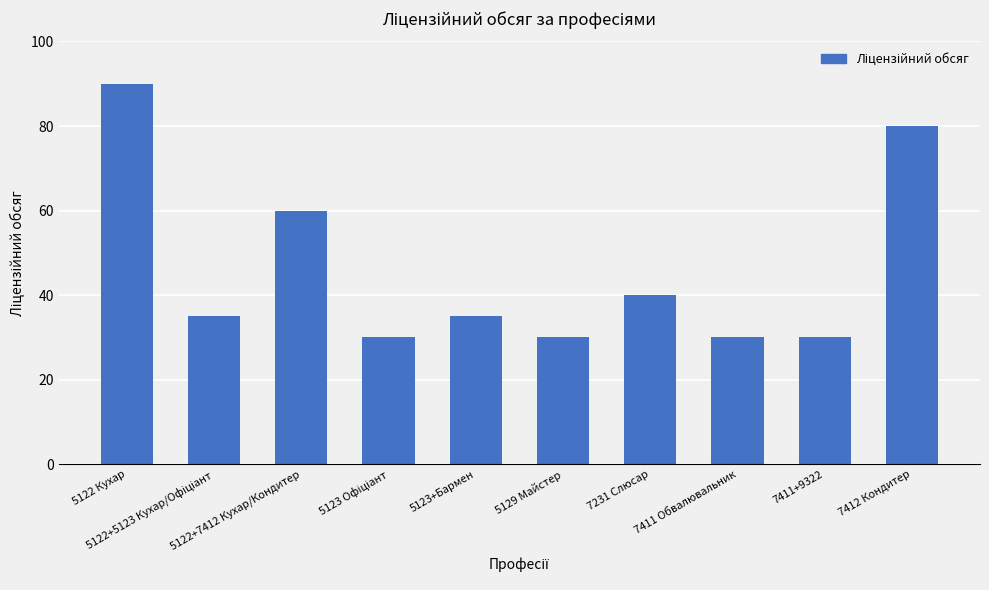

What is the smallest value displayed?

30